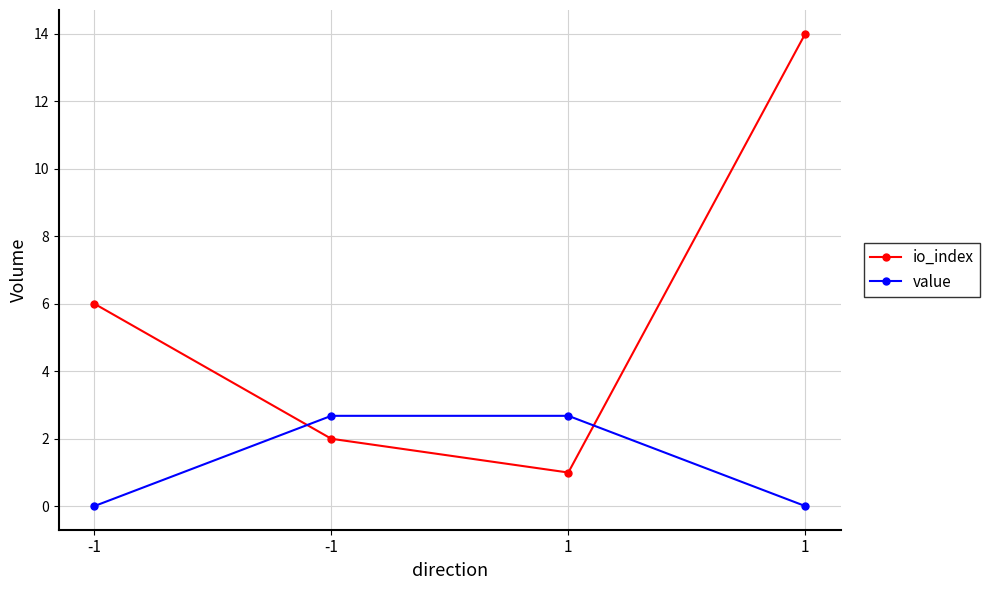

What are all the series names shown in the legend?

io_index, value